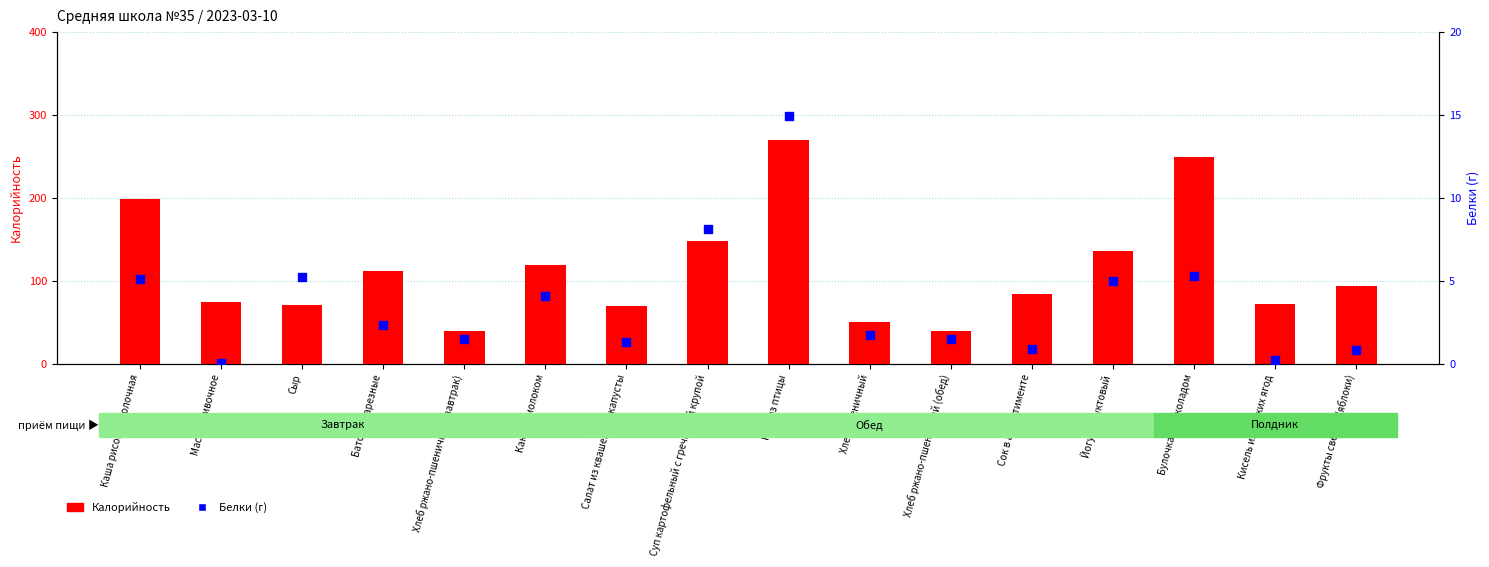

At how many categories does at least one series exceed 2?

16